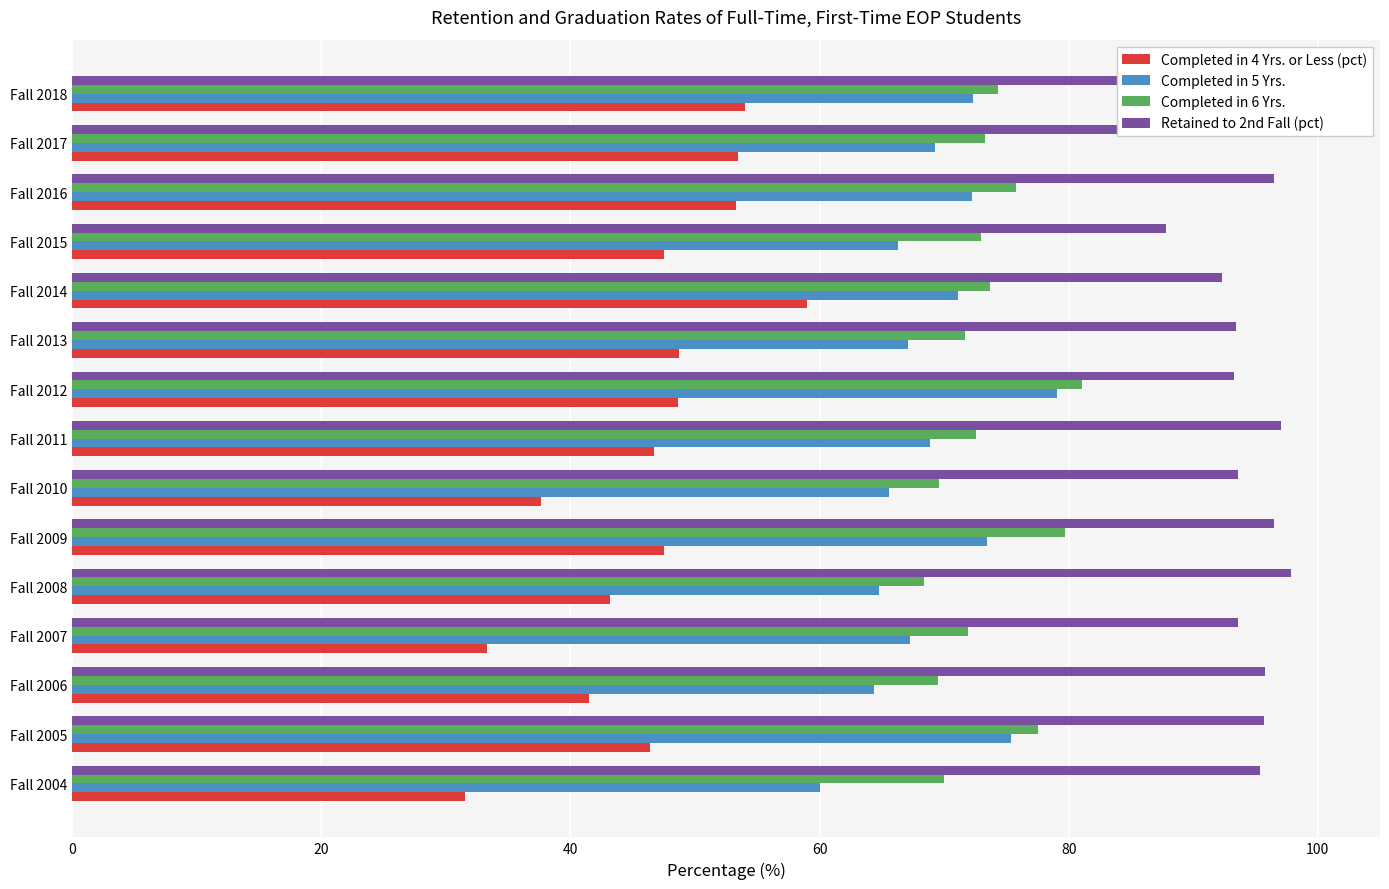

Rank the series by their maximum value, from lowest to highest.

Completed in 4 Yrs. or Less (pct), Completed in 5 Yrs., Completed in 6 Yrs., Retained to 2nd Fall (pct)